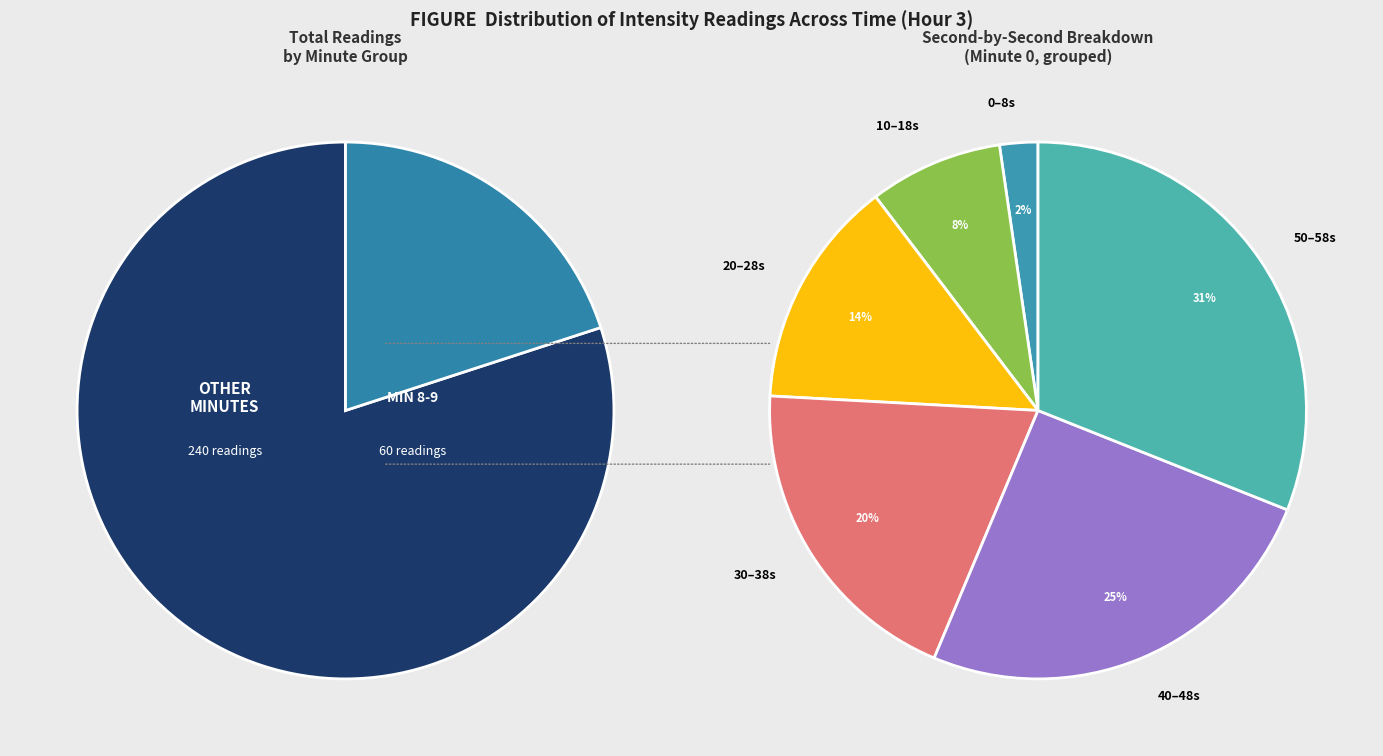

Is there any slice that represents more than half of the pie?

No